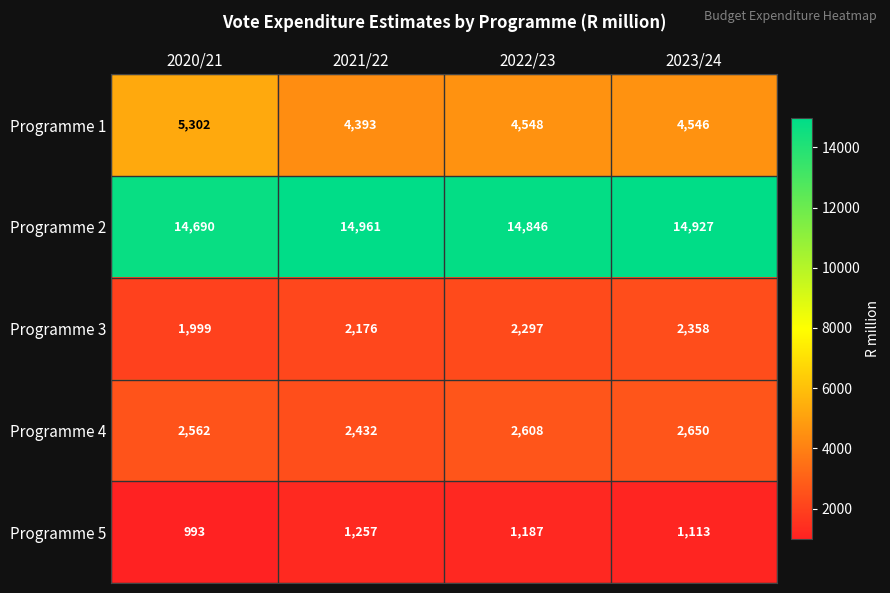

What is the difference between the maximum and second lowest values in the Programme 3 series?

182